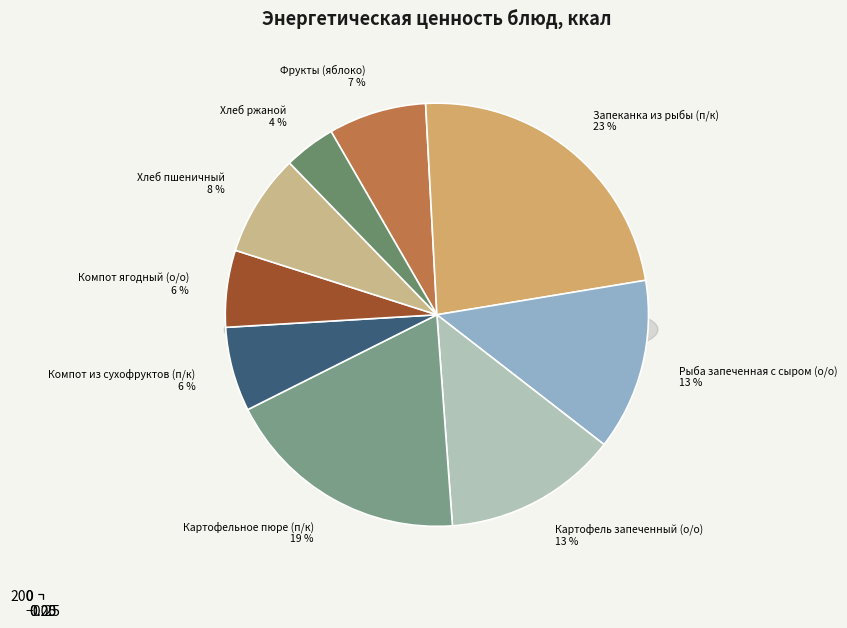

Is it true that Хлеб ржаной is 1% of the pie?

False